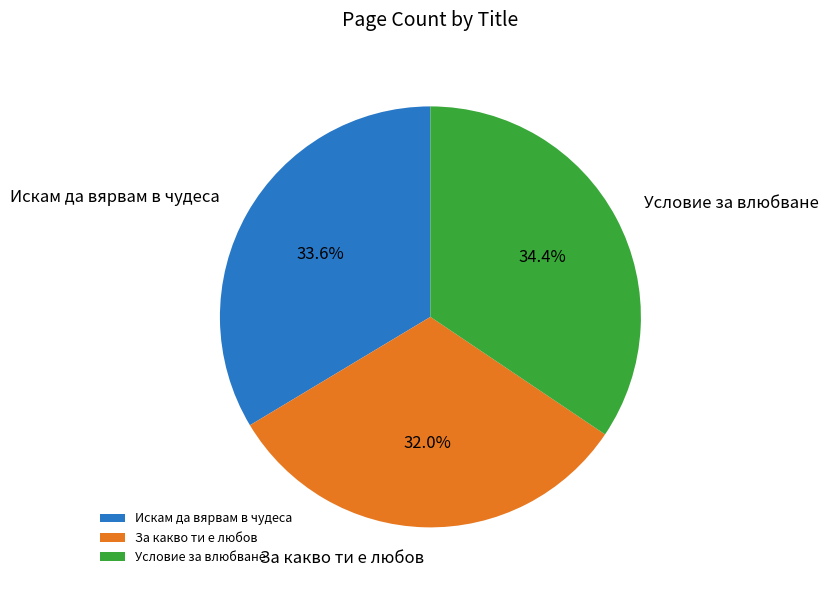

Count the number of slices in the pie.

3